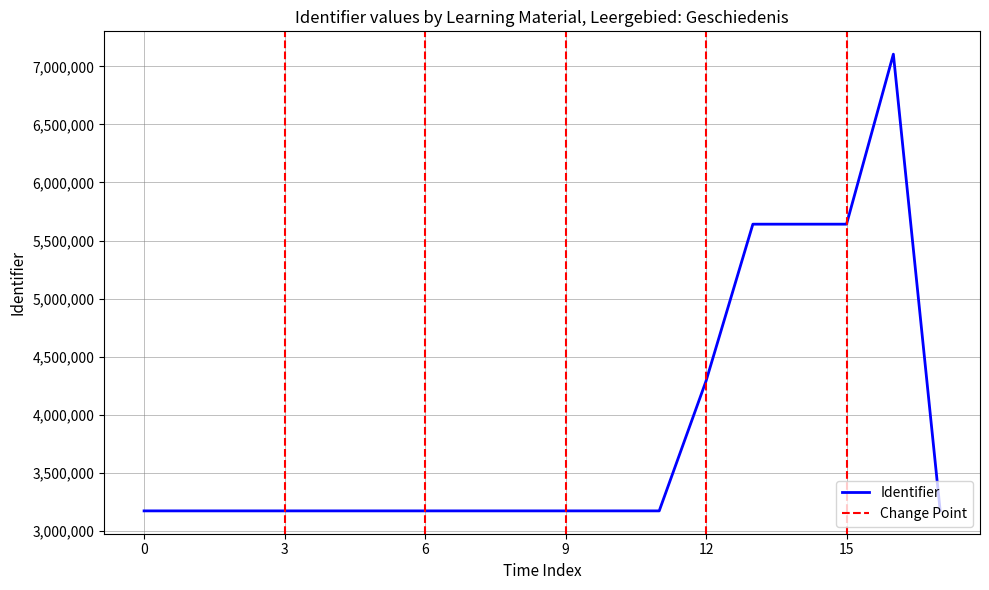

Is this an area chart (filled region under the line)?

No